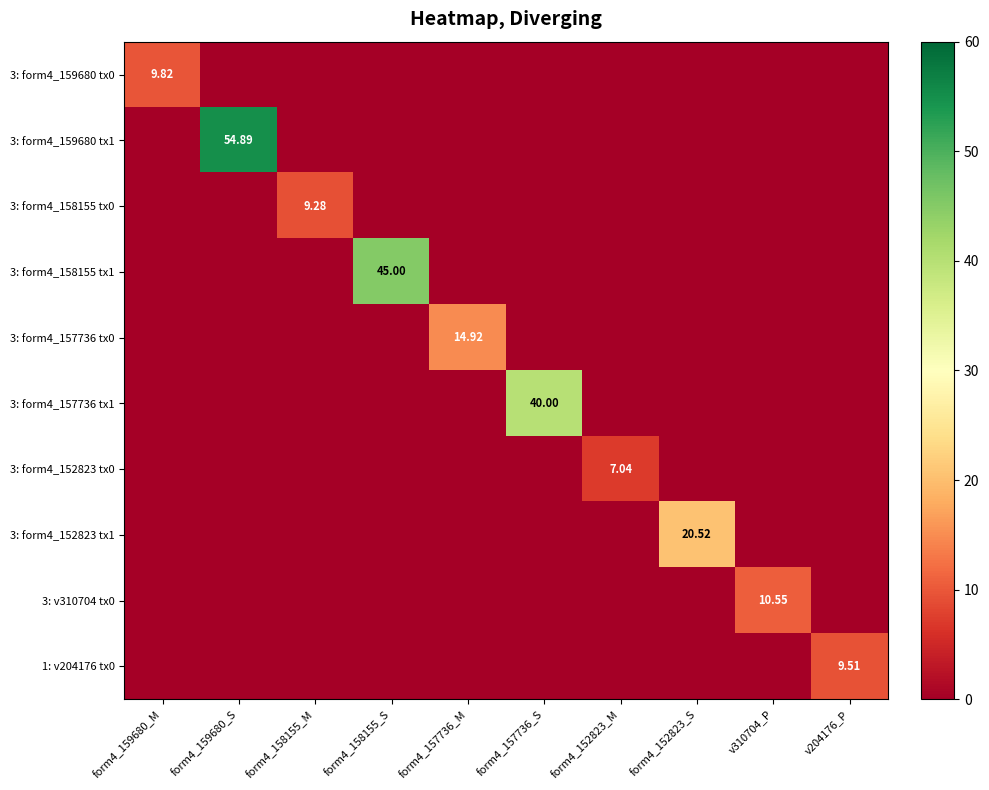

Is it true that 3: form4_152823 tx0 equals 2.5 at form4_158155_M?

False